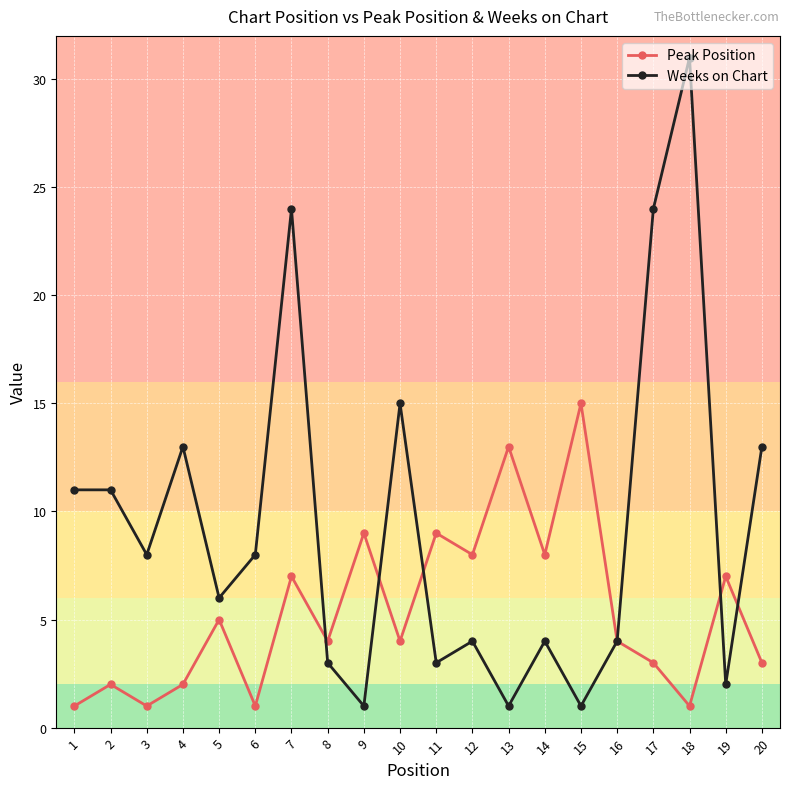

What is the difference between the highest and lowest values at 14?

4